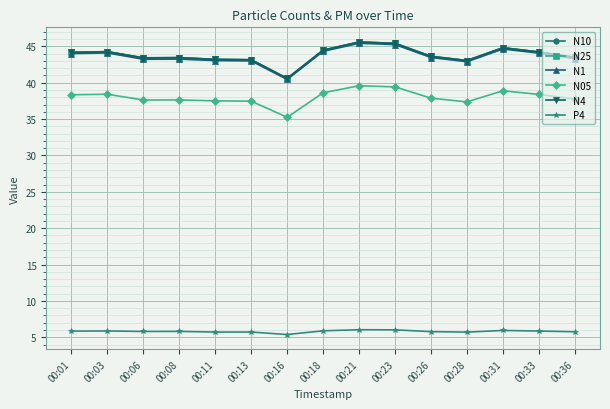

What is the total value across all series at 00:33?

221.0